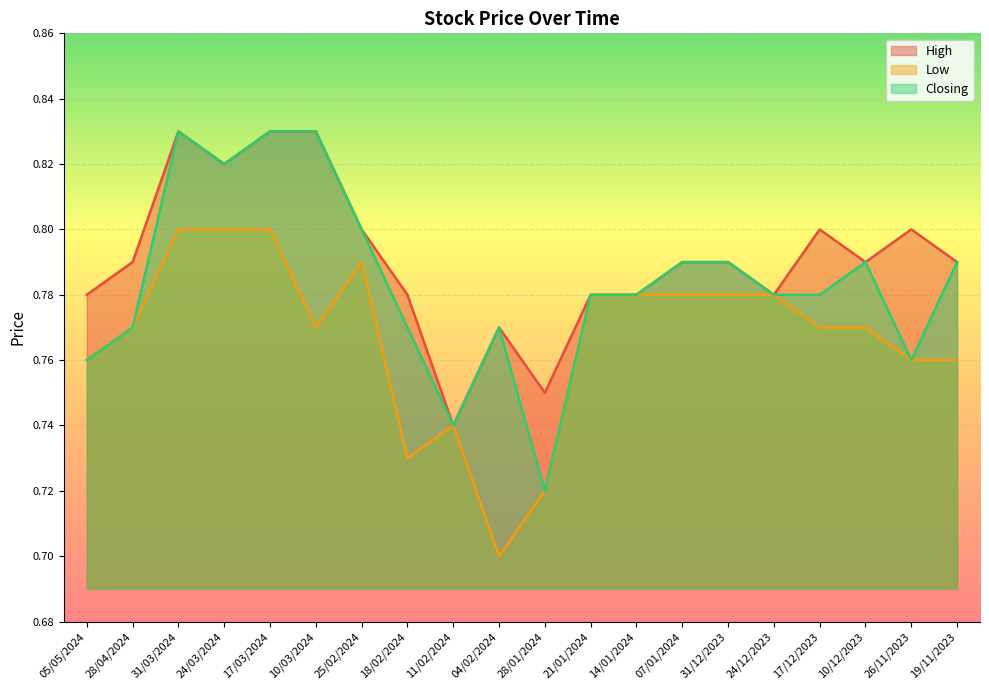

Which series has the largest total across all categories?

High